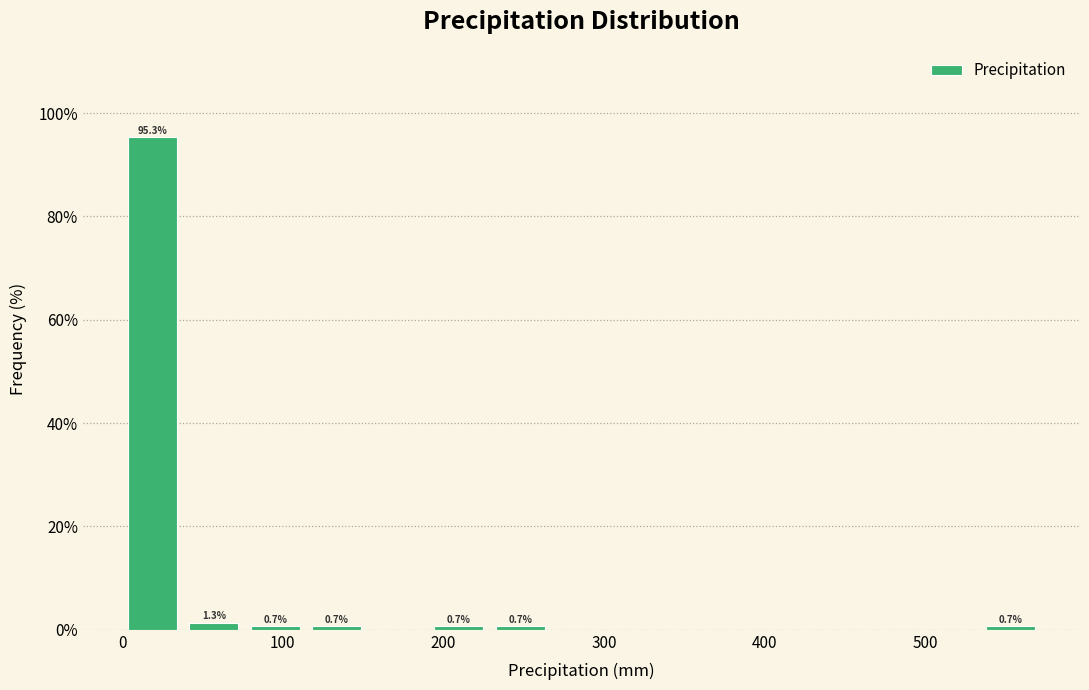

Around what value on the x-axis is the tallest bar? Give the approximate position of its centre, as read against the axis.

20